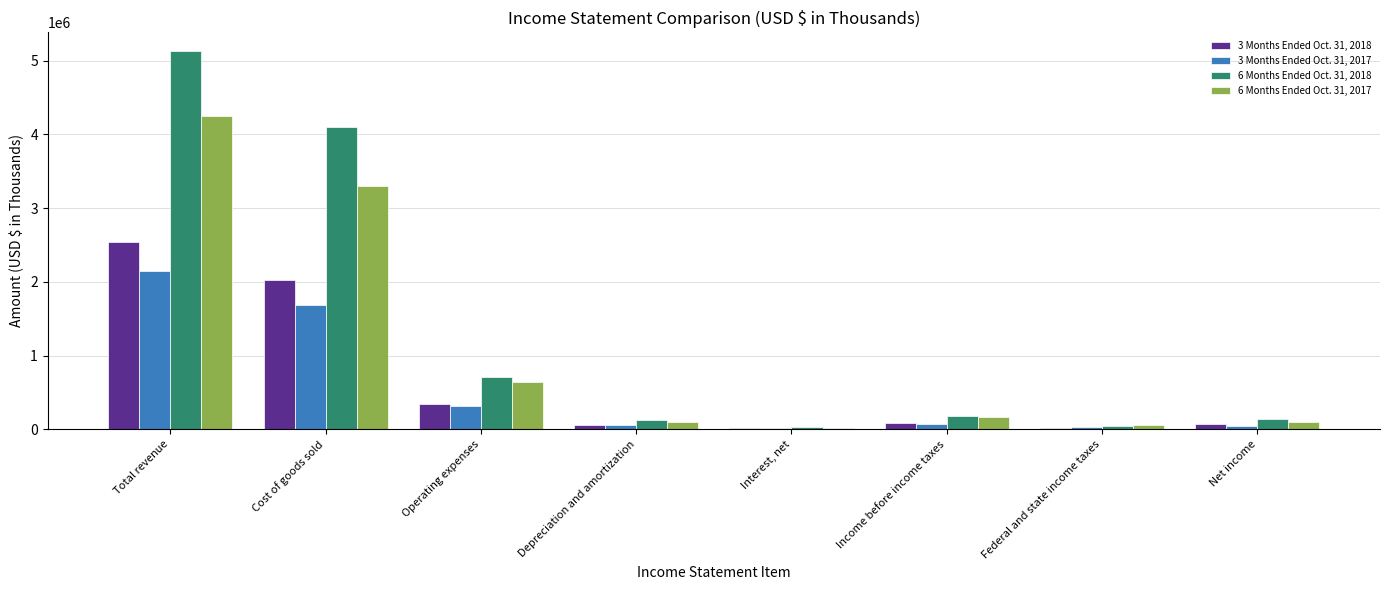

What is the sum of the 3 Months Ended Oct. 31, 2017 values at Income before income taxes and Federal and state income taxes?

106232